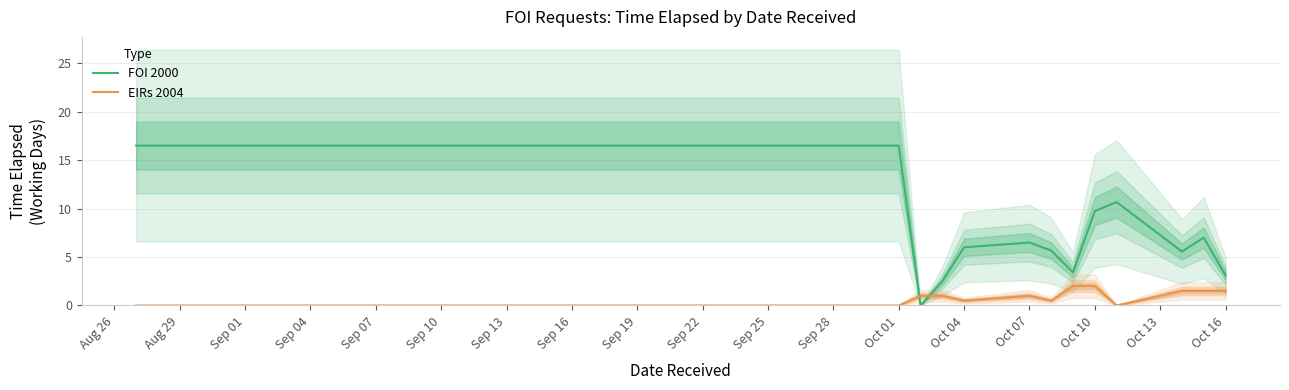

True or false: FOI 2000 and EIRs 2004 cross at least once.

True